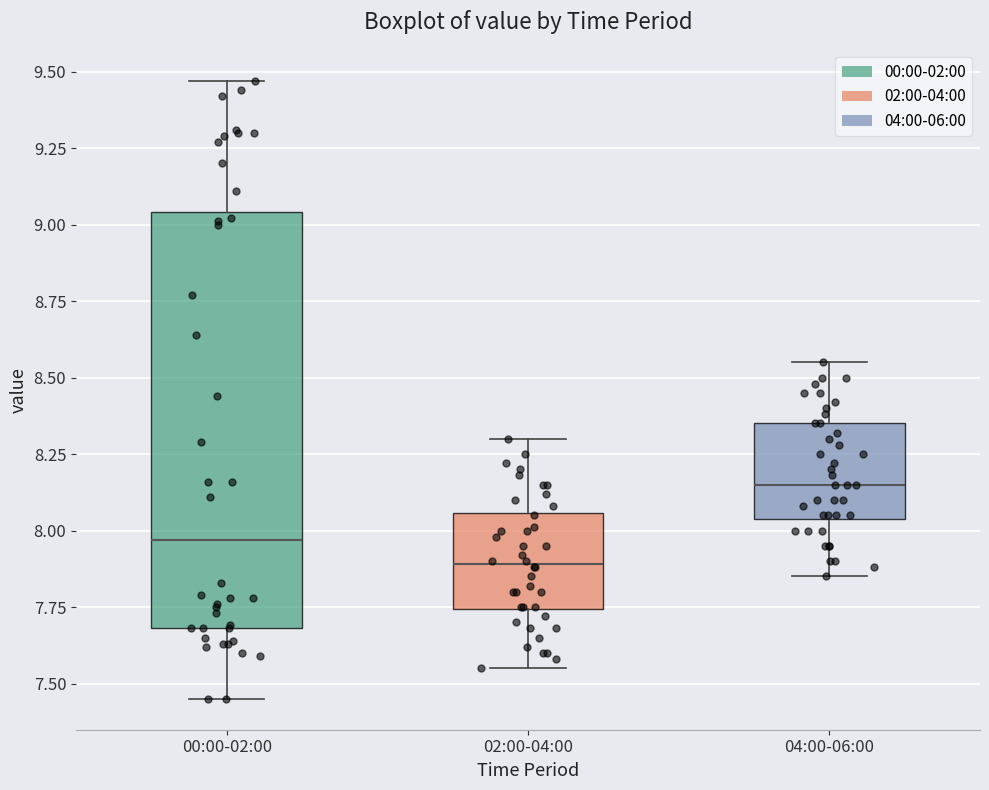

Reading left to right, read every box against the y-axis: the position of its median line, the range the box covers, and the ends of its whiskers. The values are not printed on the chart, so give them approximately, as read against the axis.

00:00-02:00: median 7.95, box 7.70 to 9.05, whiskers 7.45 to 9.45
02:00-04:00: median 7.90, box 7.75 to 8.05, whiskers 7.55 to 8.30
04:00-06:00: median 8.15, box 8.05 to 8.35, whiskers 7.85 to 8.55